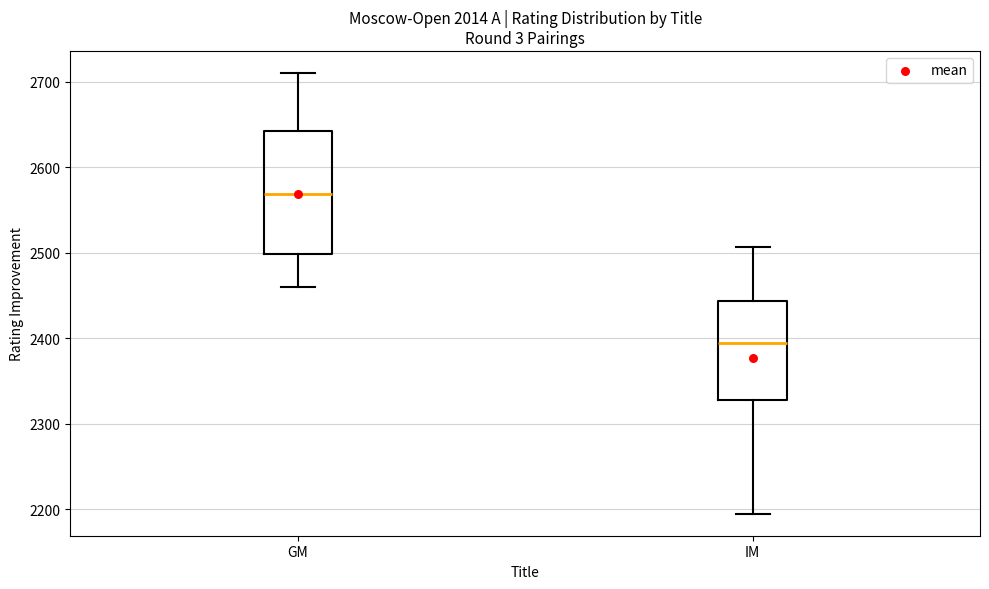

Comparing the boxes themselves (not the whiskers), which one is the tallest?

GM